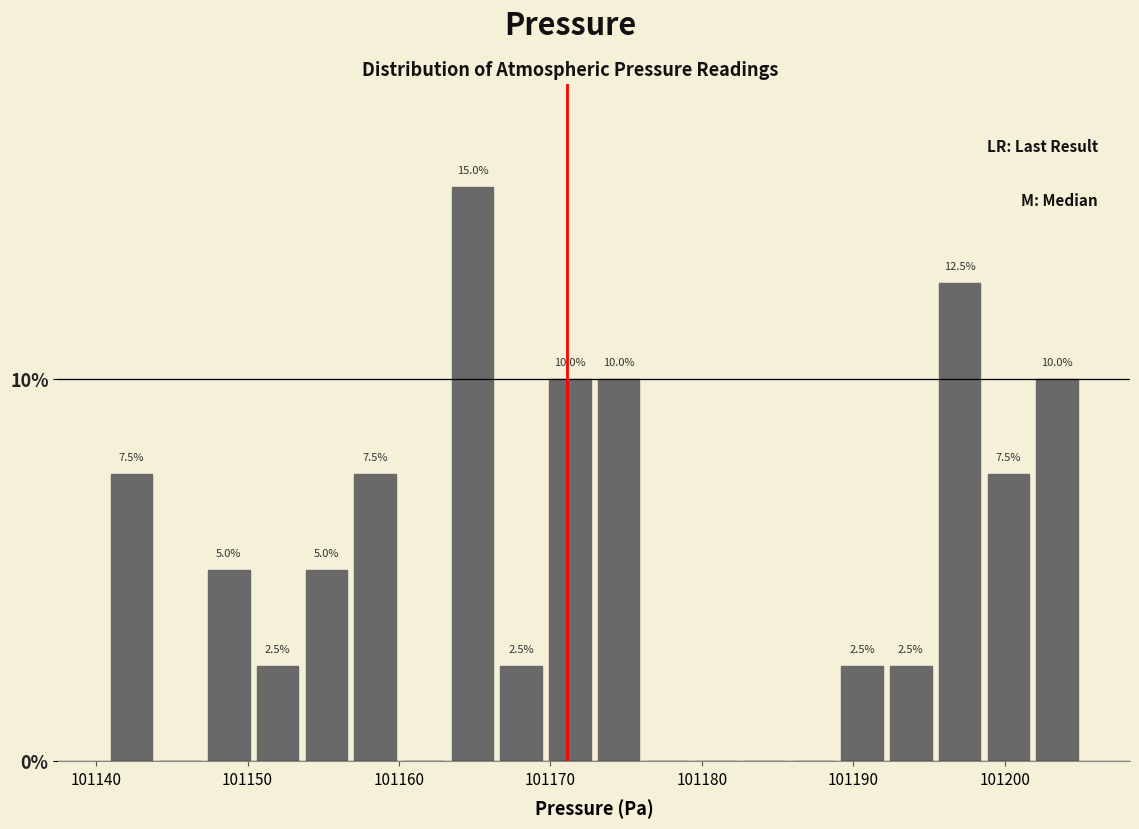

Read against the x-axis, roughly where is the centre of the tallest bar?

101165